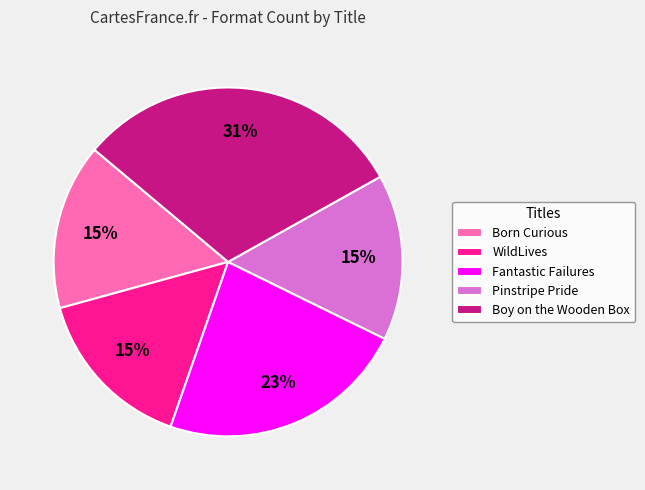

How many slices are in this pie chart?

5